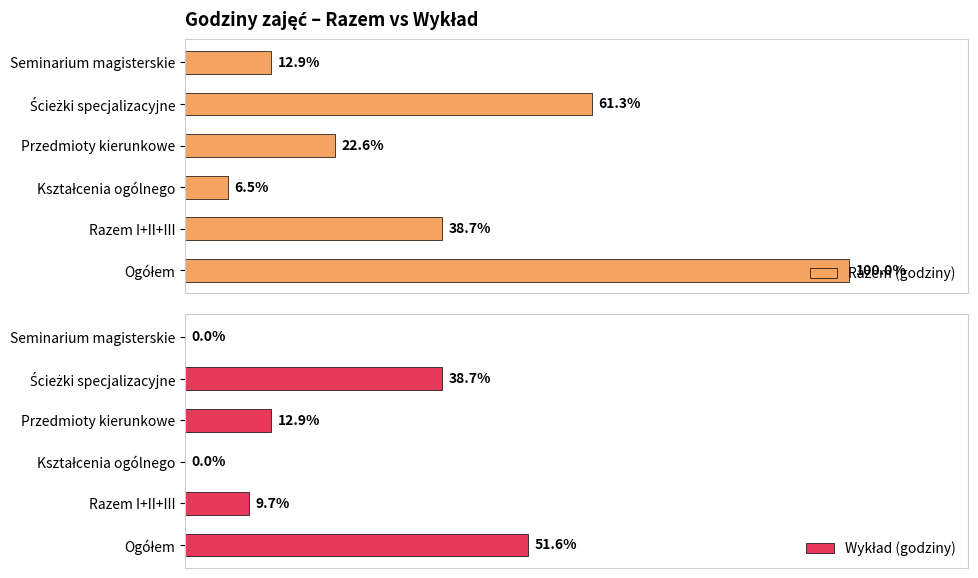

What is the difference between the second highest and minimum values in the Wykład (godziny) series?

360